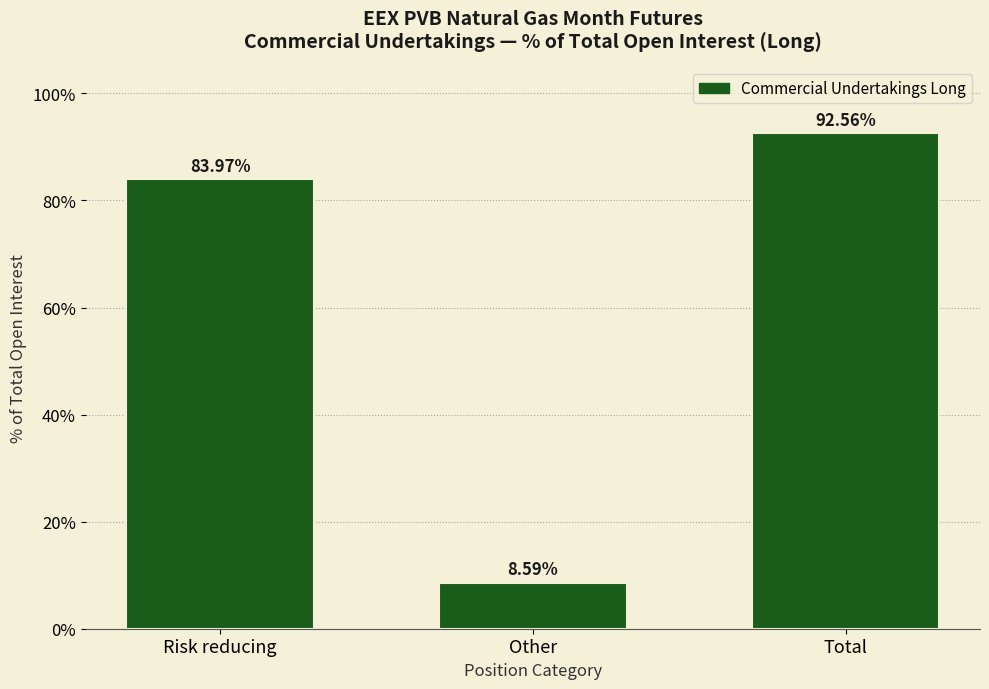

Rank the categories by value from lowest to highest.

Other, Risk reducing, Total